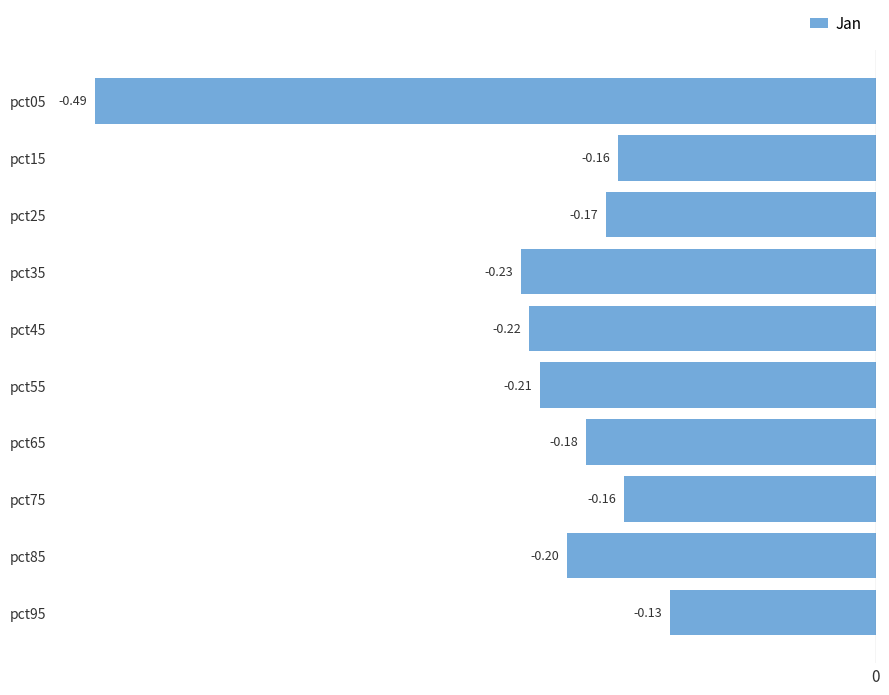

Between pct85 and pct15, which is larger?

pct15